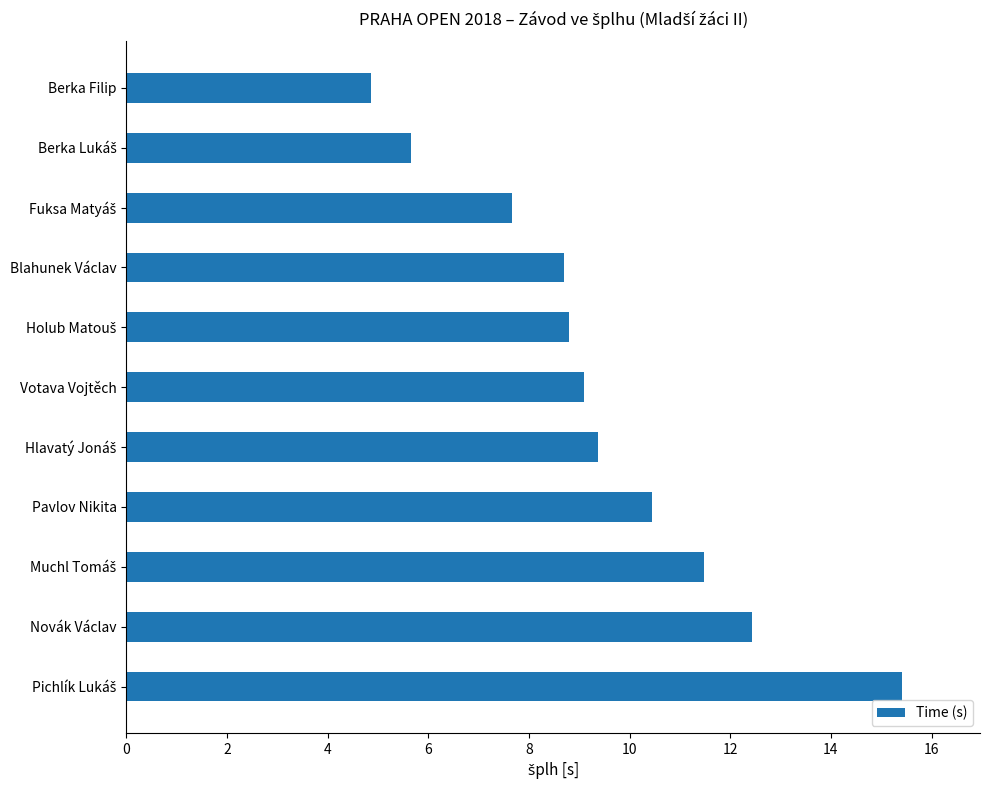

What is the difference between the second highest and second lowest values?

6.8